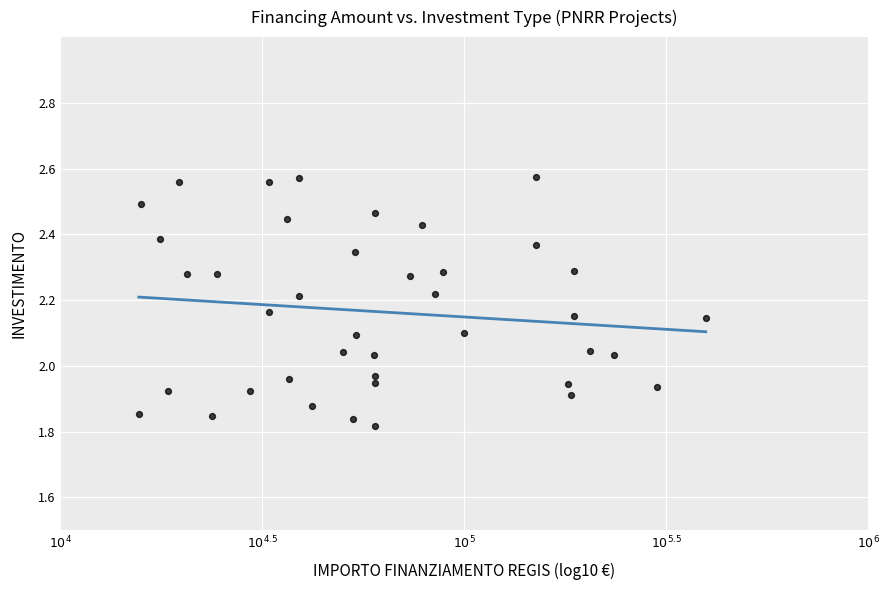

What is the range of X values (max minus min)?

1.4